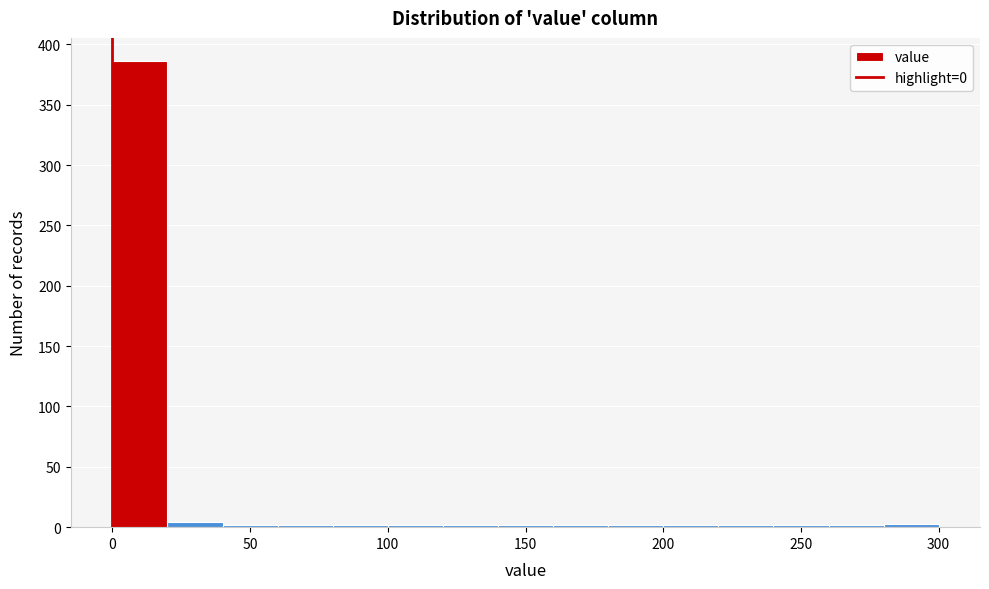

Reading left to right, list every bar in this chart as the range it spans on the x-axis followed by its height. The values are not printed on the chart, so give them approximately, as read against the axis.

0 to 20: 385
20 to 40: under 5
40 to 60: under 5
60 to 80: under 5
80 to 100: under 5
100 to 120: under 5
120 to 140: under 5
140 to 160: under 5
160 to 180: under 5
180 to 200: under 5
200 to 220: under 5
220 to 240: under 5
240 to 260: under 5
260 to 280: under 5
280 to 300: under 5